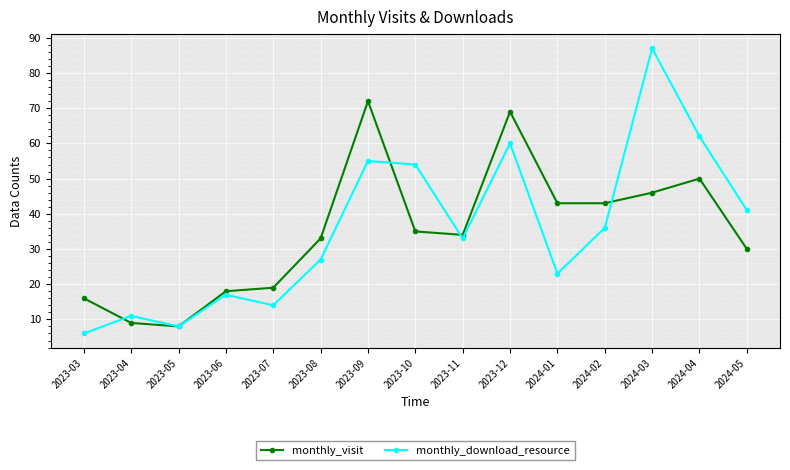

Read the monthly_visit value at 2024-01.

43